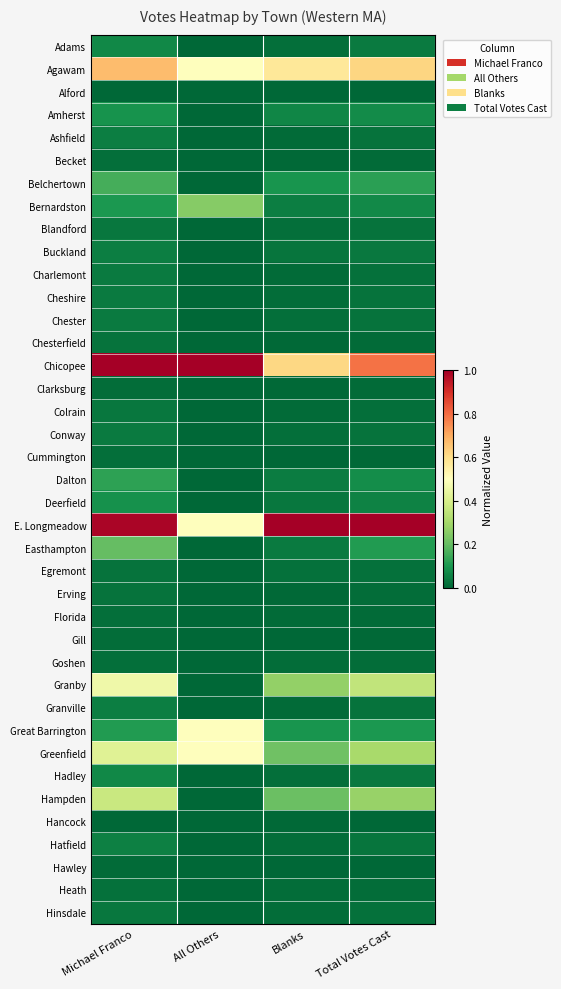

Count the number of categories in the chart.

4